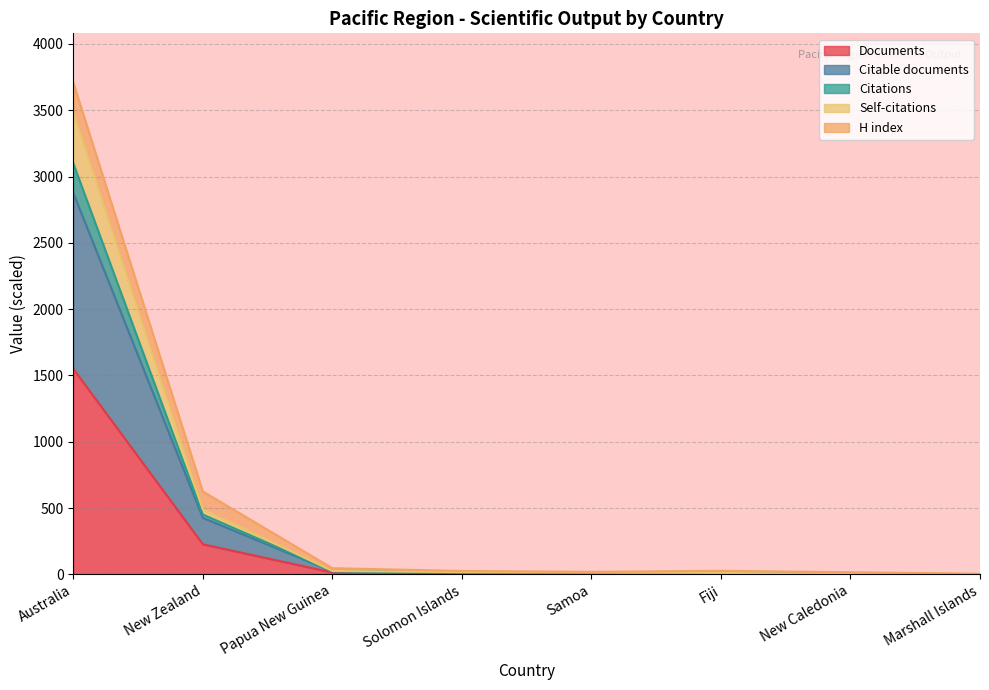

What are all the series names shown in the legend?

Documents, Citable documents, Citations, Self-citations, H index